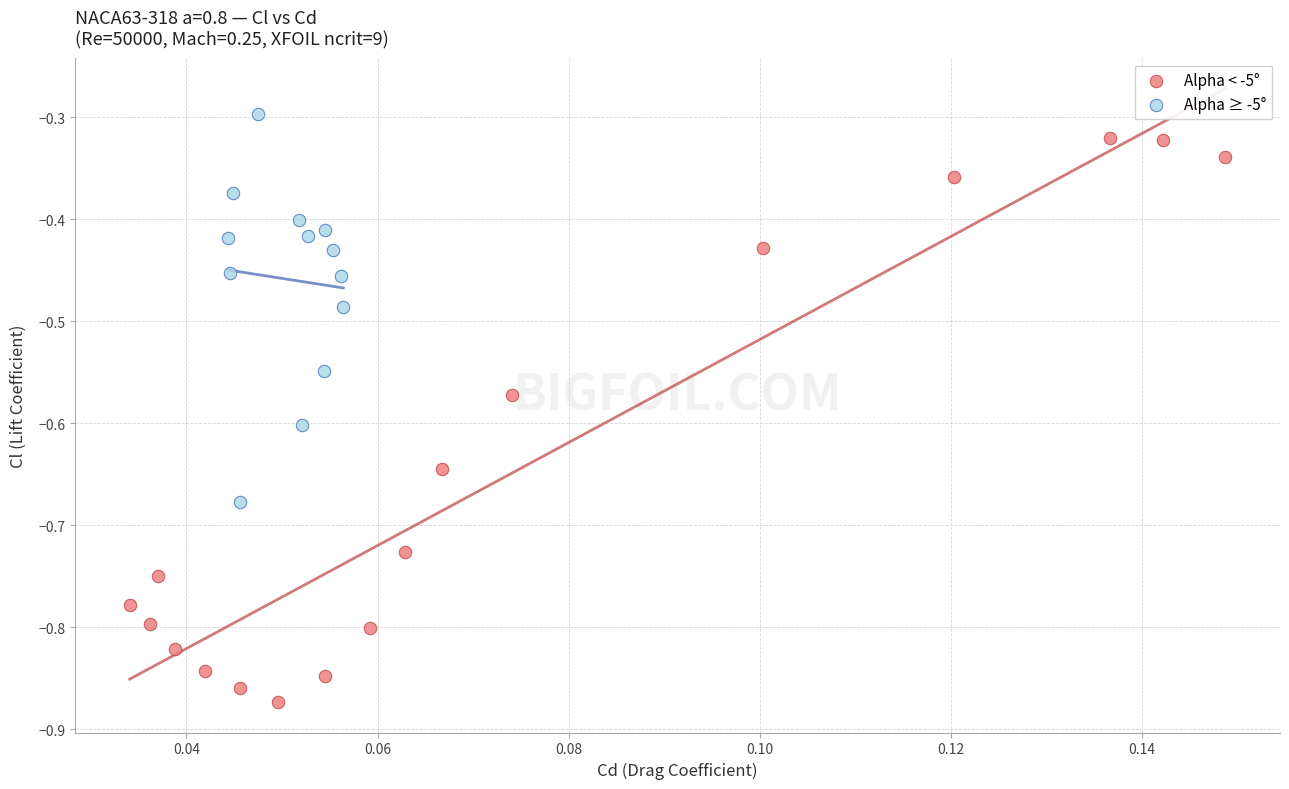

Which series has the largest Y range (max minus min)?

Alpha < -5°